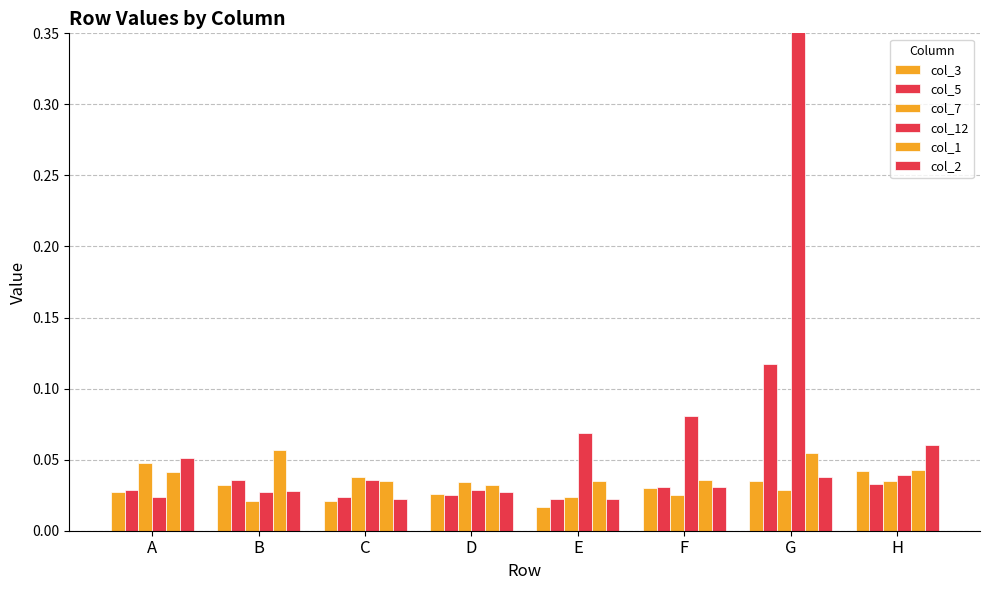

What is the sum of all col_3 values?

0.2